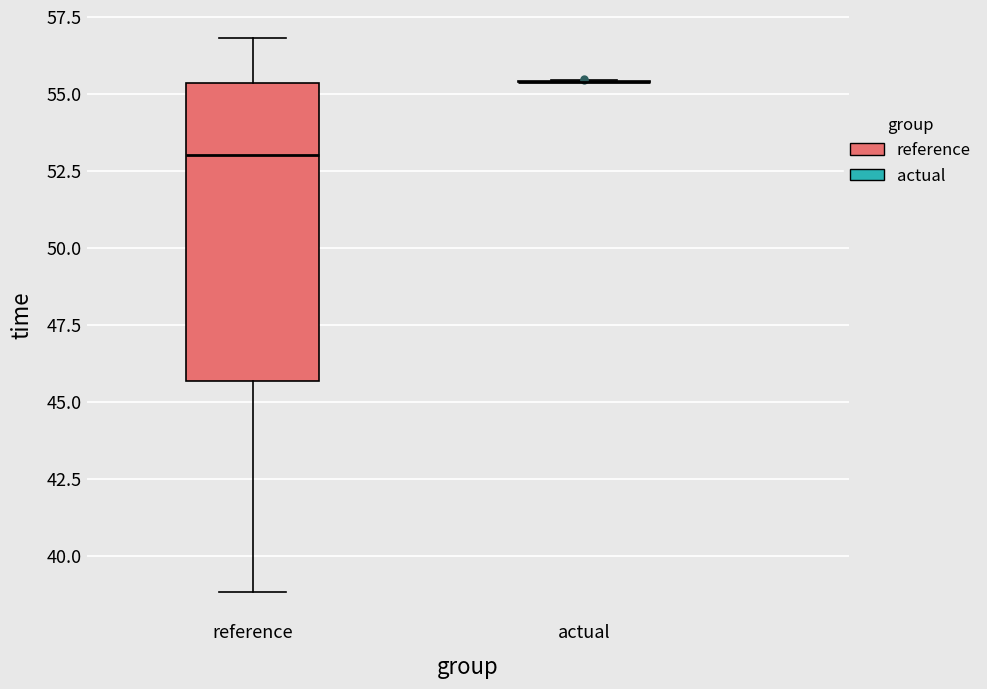

Reading left to right, read every box against the y-axis: the position of its median line, the range the box covers, and the ends of its whiskers. The values are not printed on the chart, so give them approximately, as read against the axis.

reference: median 53.0, box 45.5 to 55.5, whiskers 39.0 to 57.0
actual: box collapsed to a line at 55.5, whiskers 55.5 to 55.5